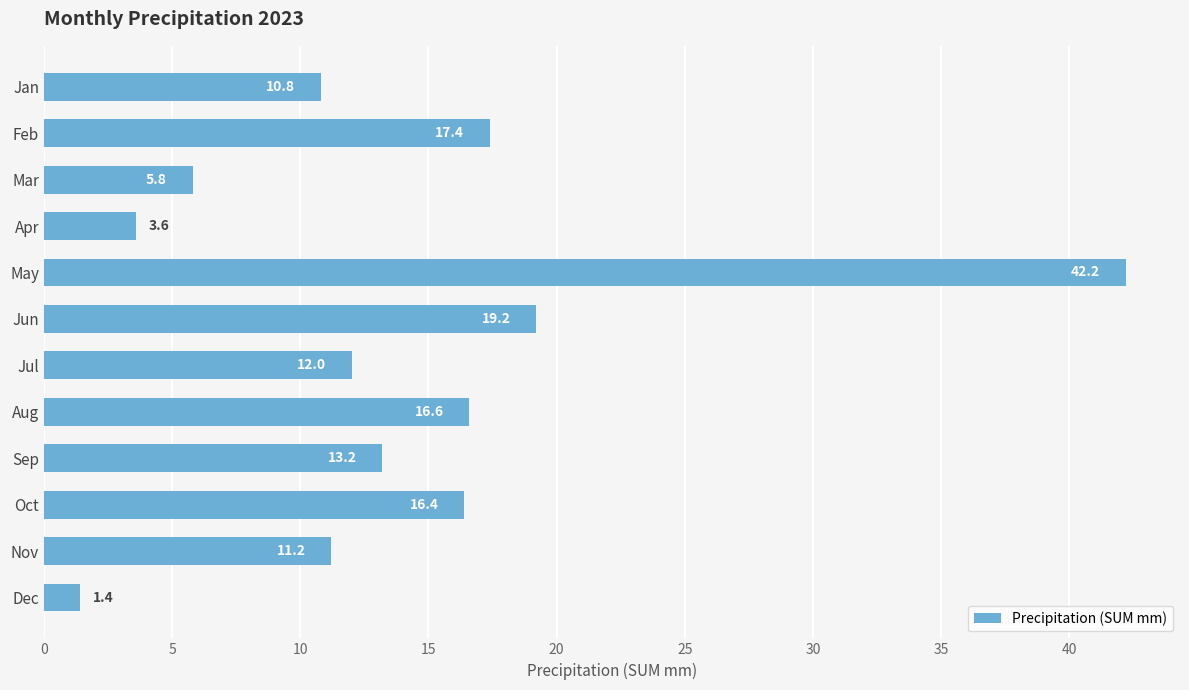

Which has a higher value, Oct or Dec?

Oct